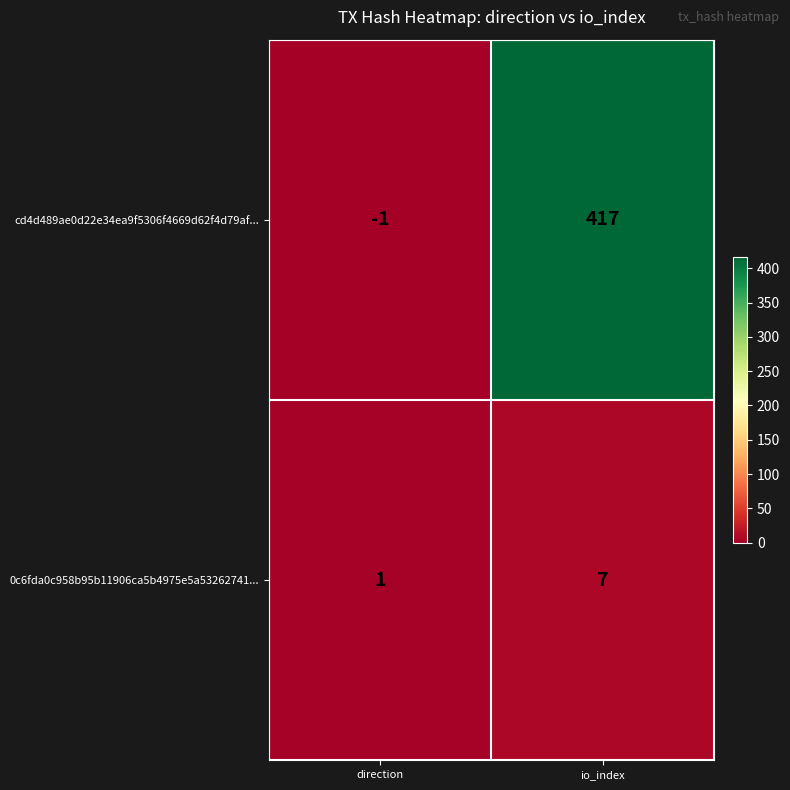

The value of cd4d489ae0d22e34ea9f5306f4669d62f4d79af... at io_index is 654. True or false?

False